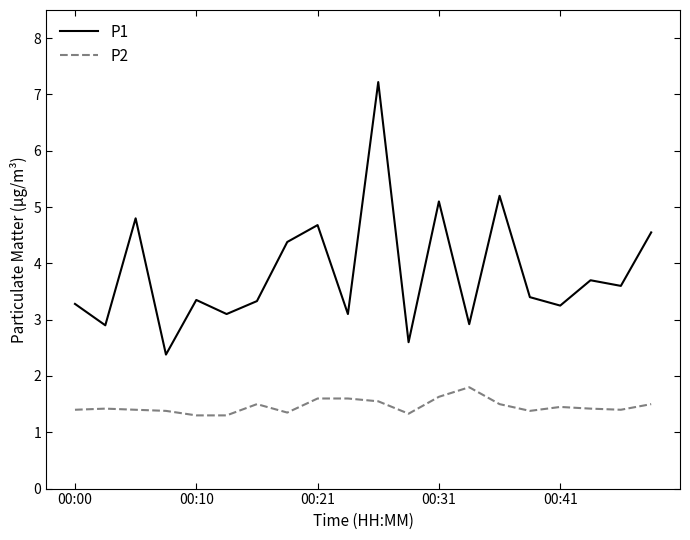

What are all the series names shown in the legend?

P1, P2